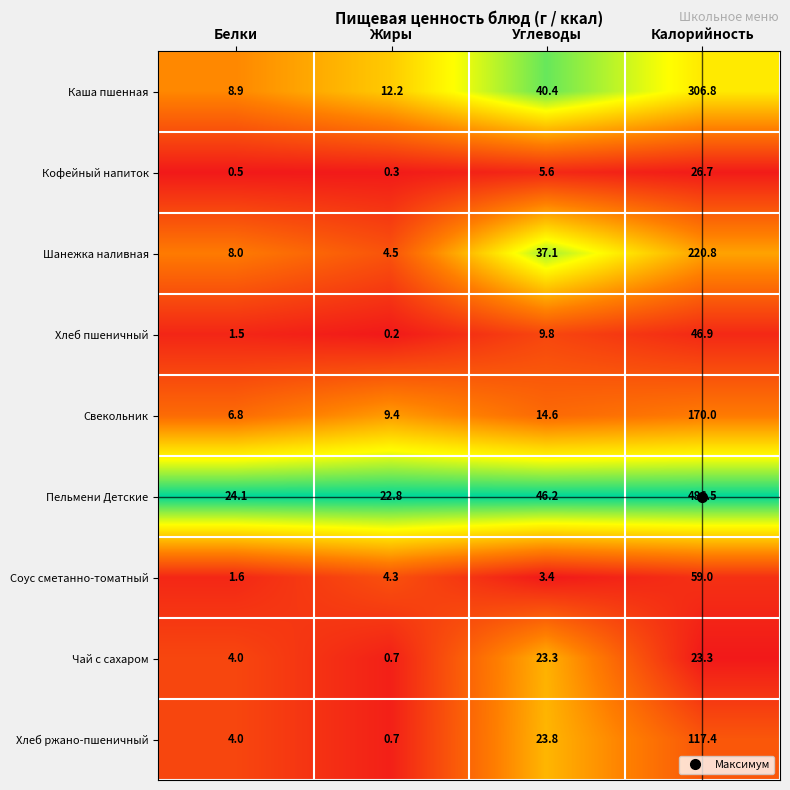

What is the difference between the highest and lowest values at Калорийность?

463.2